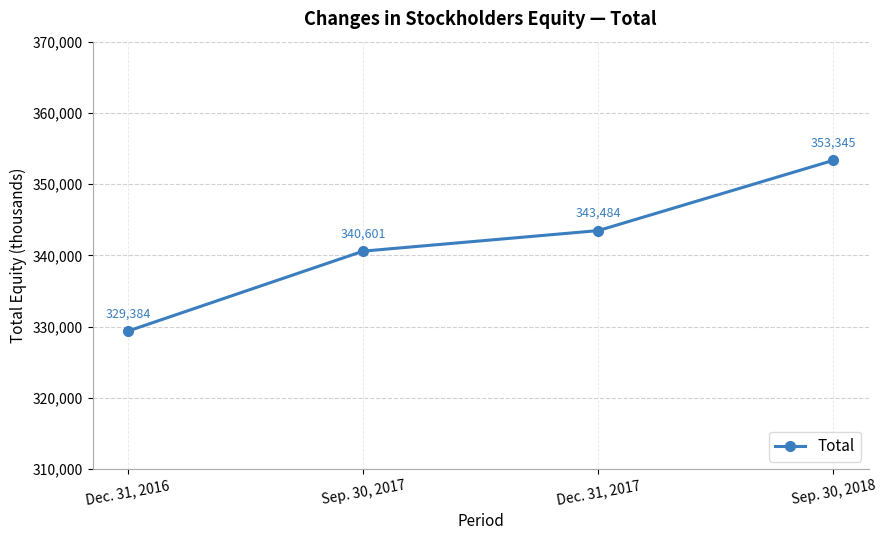

Which label corresponds to the smallest value in the chart?

Dec. 31, 2016